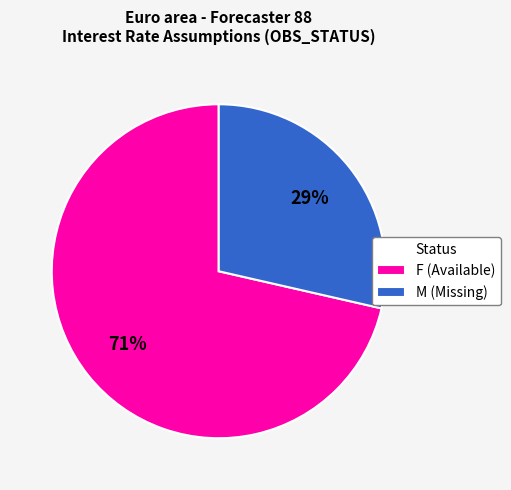

To the nearest percent, what is the average slice percentage?

50%